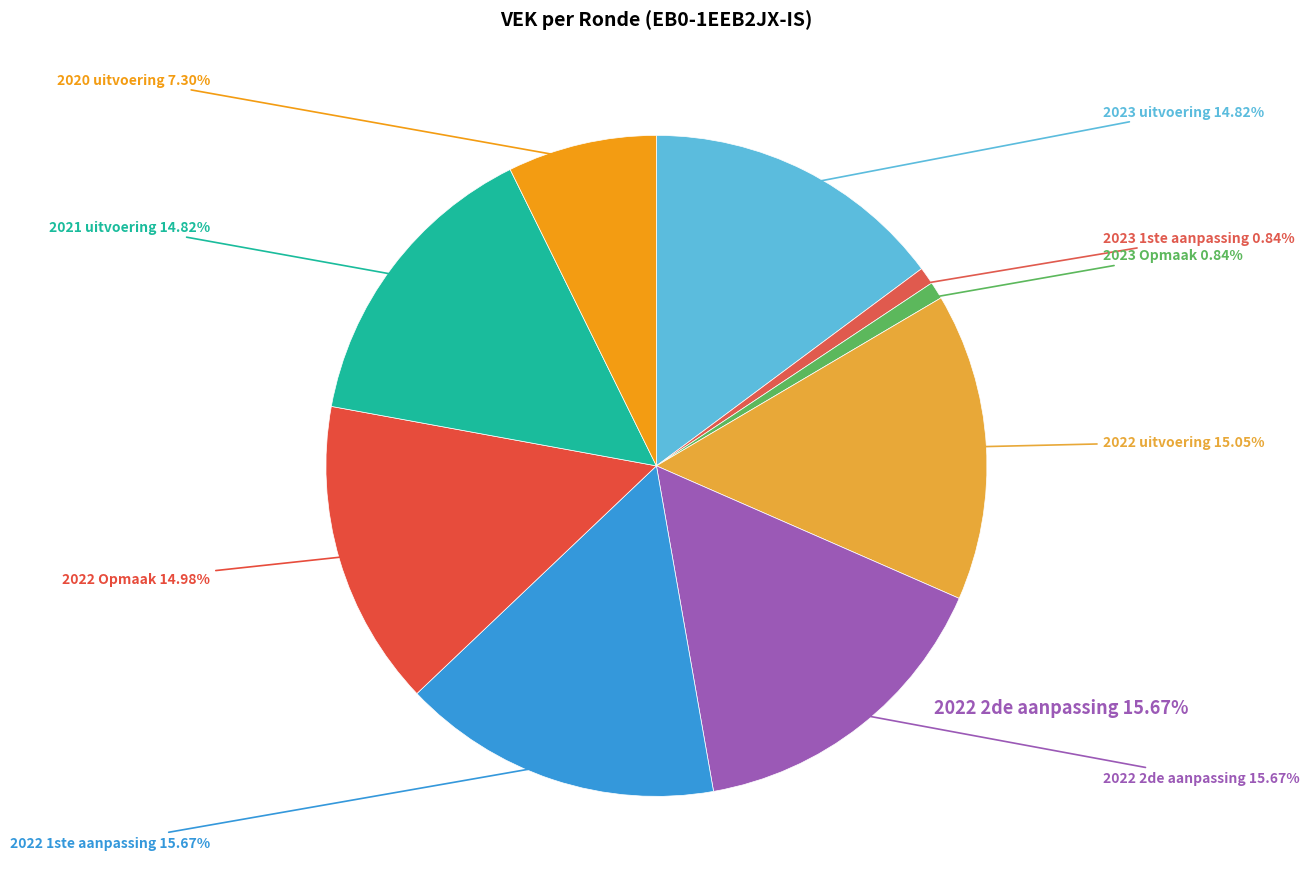

Rank the categories by value from lowest to highest.

2023 1ste aanpassing, 2023 Opmaak, 2020 uitvoering, 2023 uitvoering, 2021 uitvoering, 2022 Opmaak, 2022 uitvoering, 2022 2de aanpassing, 2022 1ste aanpassing